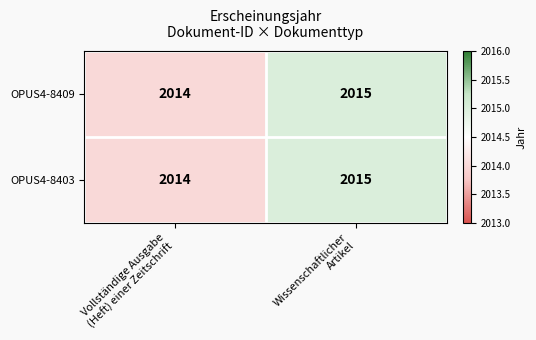

What is the sum of all OPUS4-8403 values?

4029